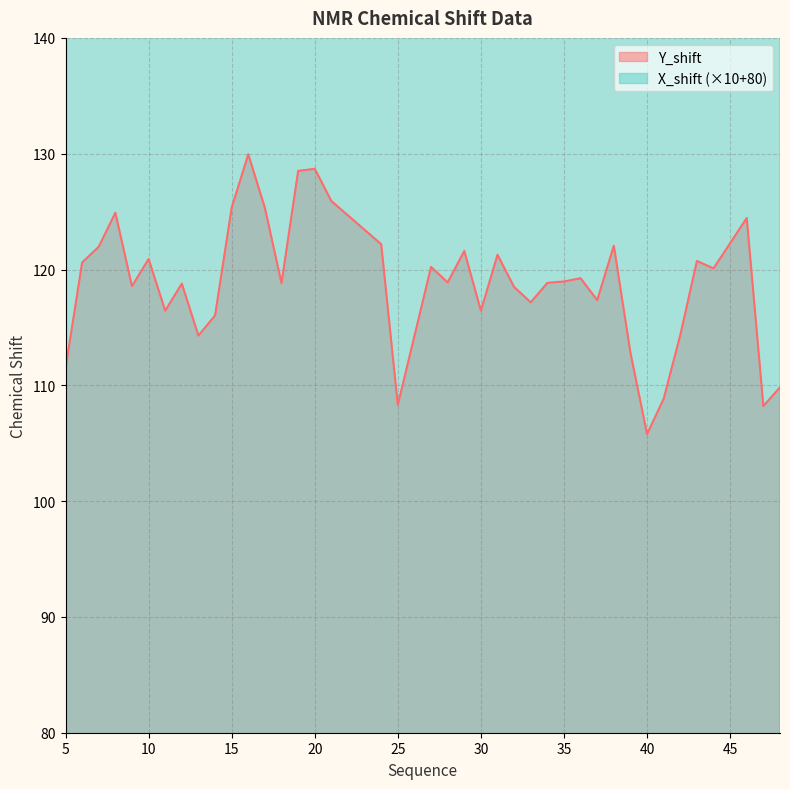

Rank the series by their average value, from highest to lowest.

X_shift, Y_shift